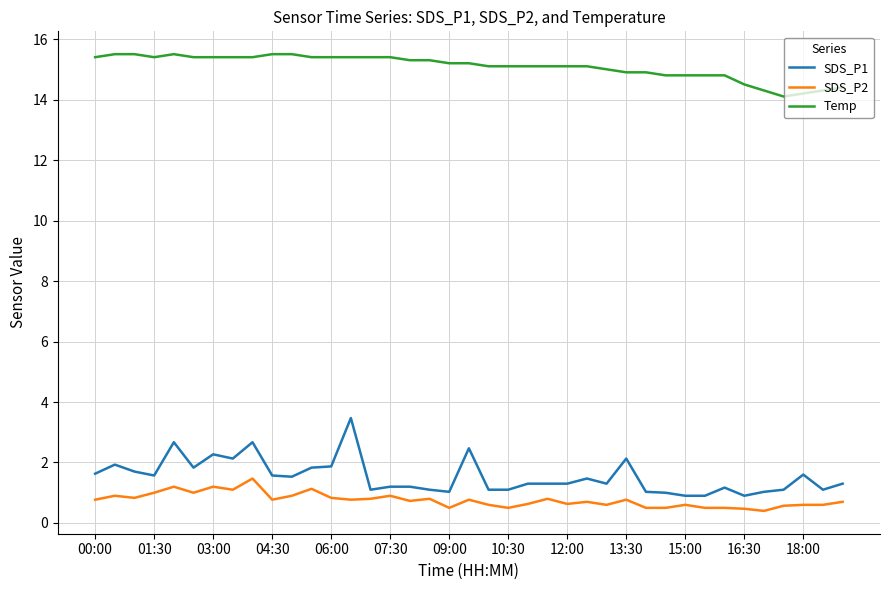

True or false: SDS_P1 and Temp intersect in this chart.

False